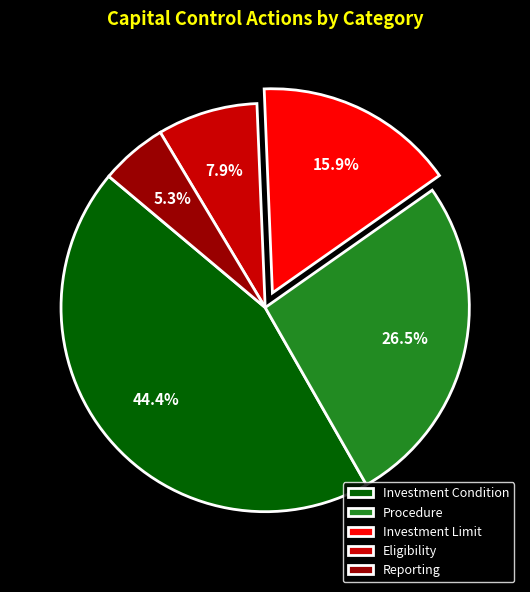

Rank the categories by value from highest to lowest.

Investment Condition, Procedure, Investment Limit, Eligibility, Reporting